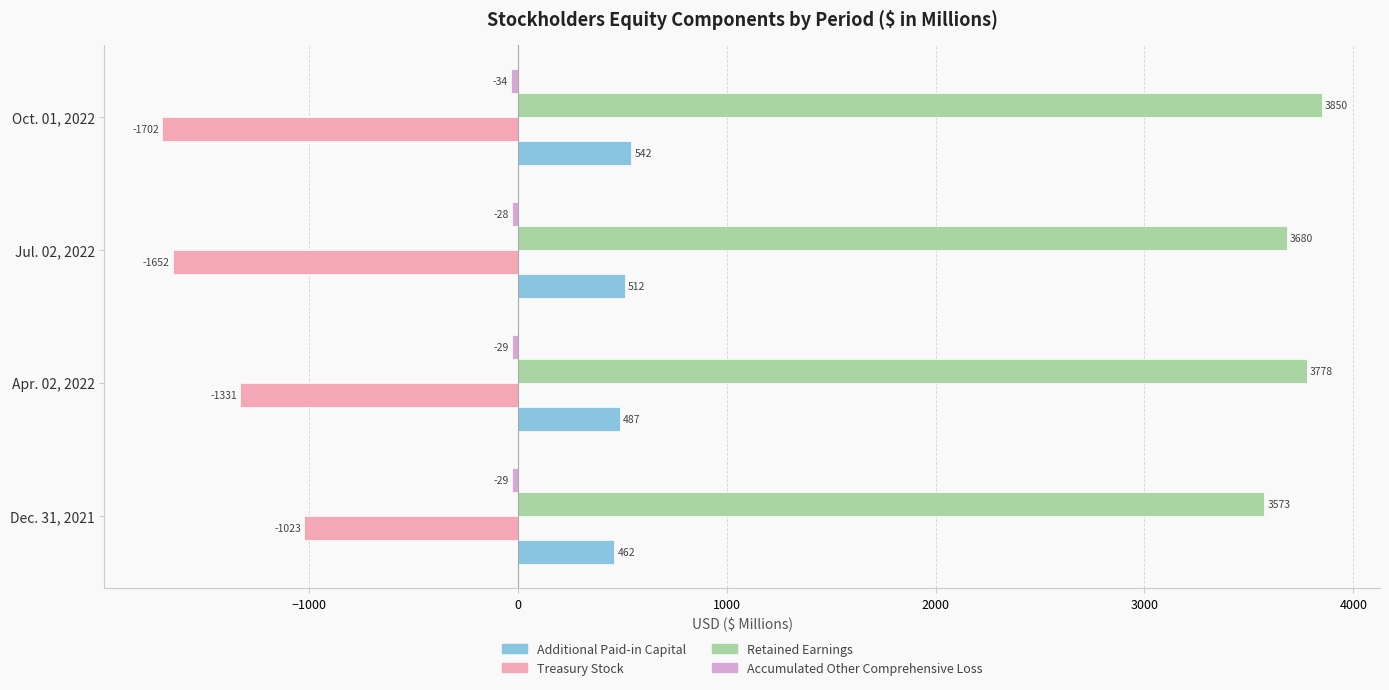

List the labels in order of Retained Earnings value, smallest first.

Dec. 31, 2021, Jul. 02, 2022, Apr. 02, 2022, Oct. 01, 2022